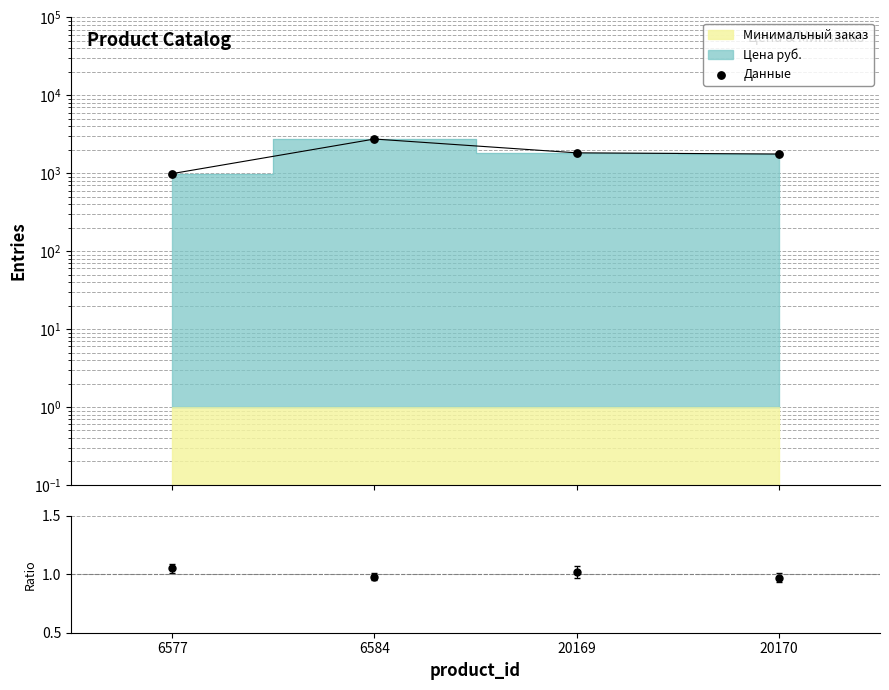

Approximately how many times larger is the value at 6577 compared to 20170?

0.6